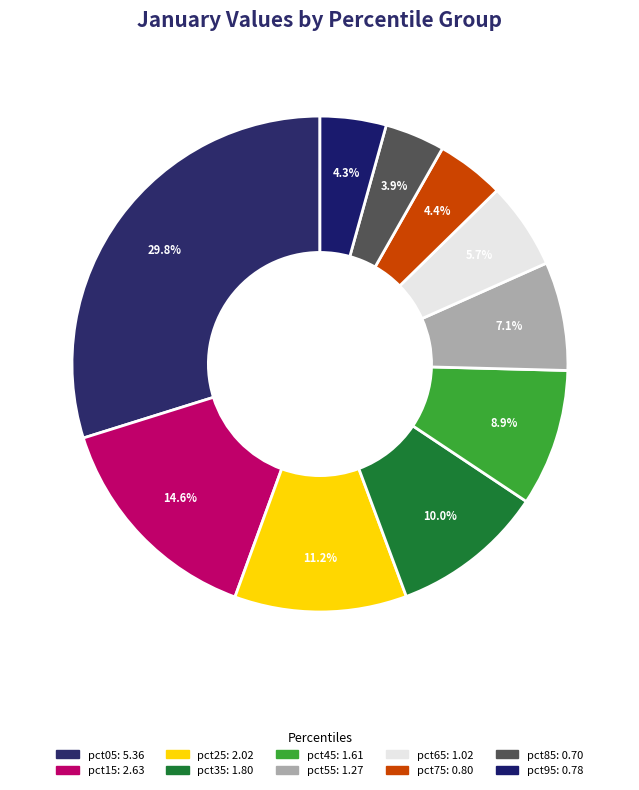

Is there a majority slice in this chart?

No